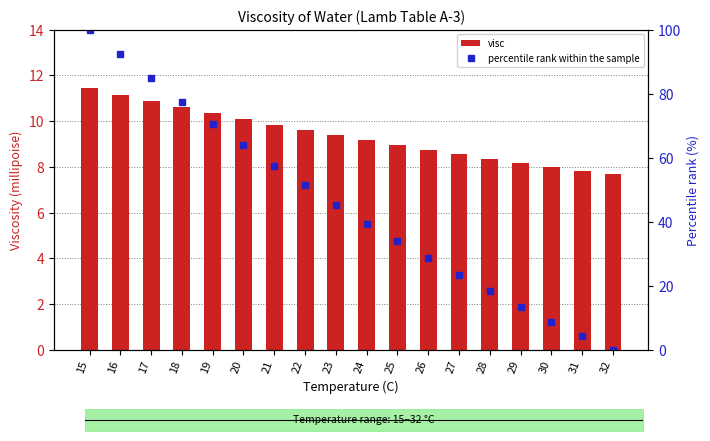

Count the number of data series in this chart.

2